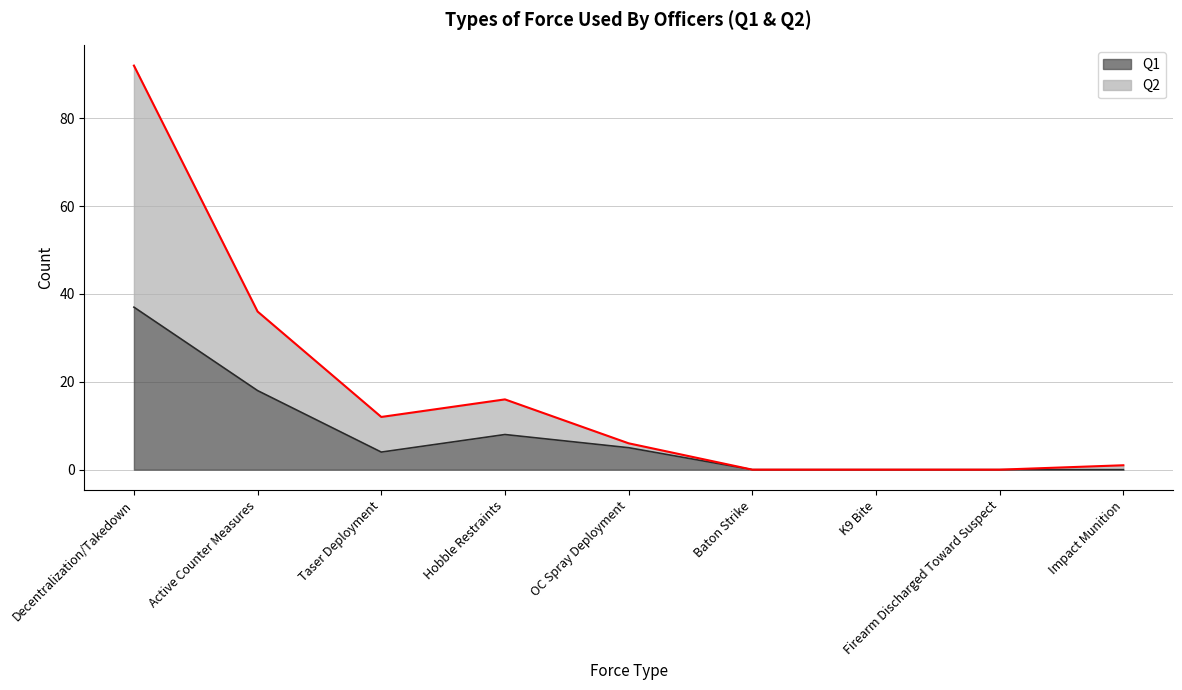

The value of Q1 at OC Spray Deployment is 5. True or false?

True